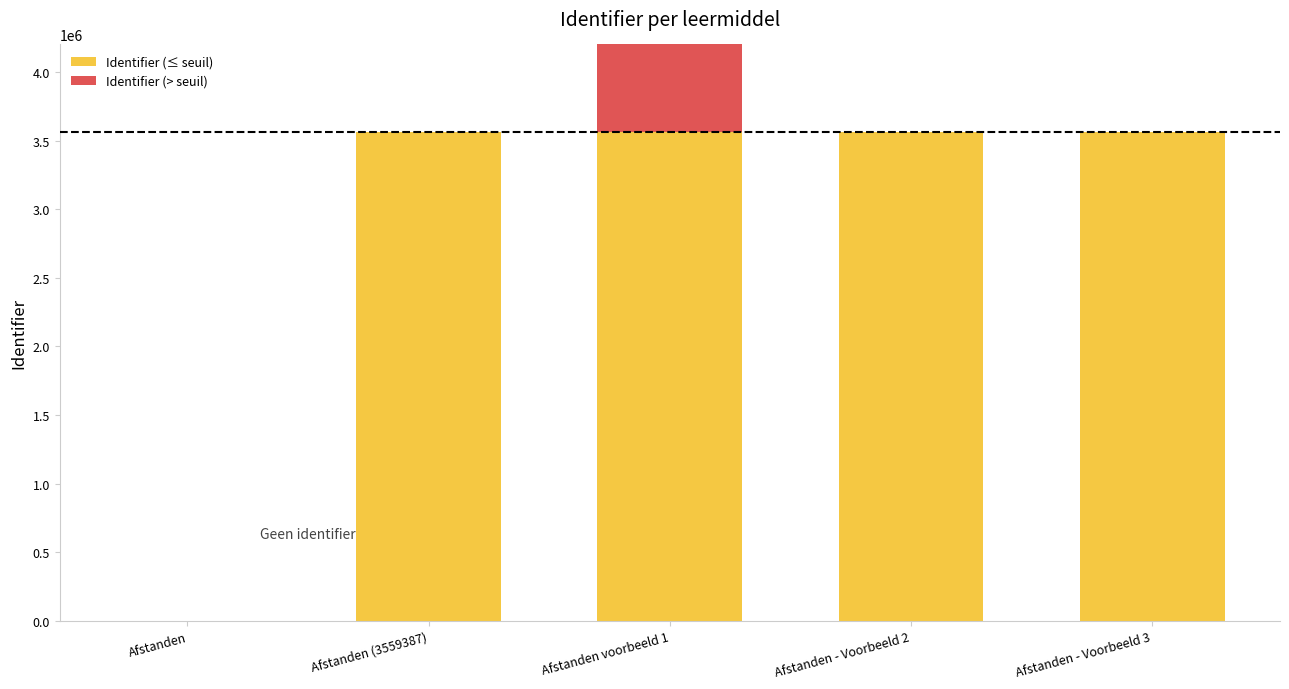

How many bars are there in total?

10